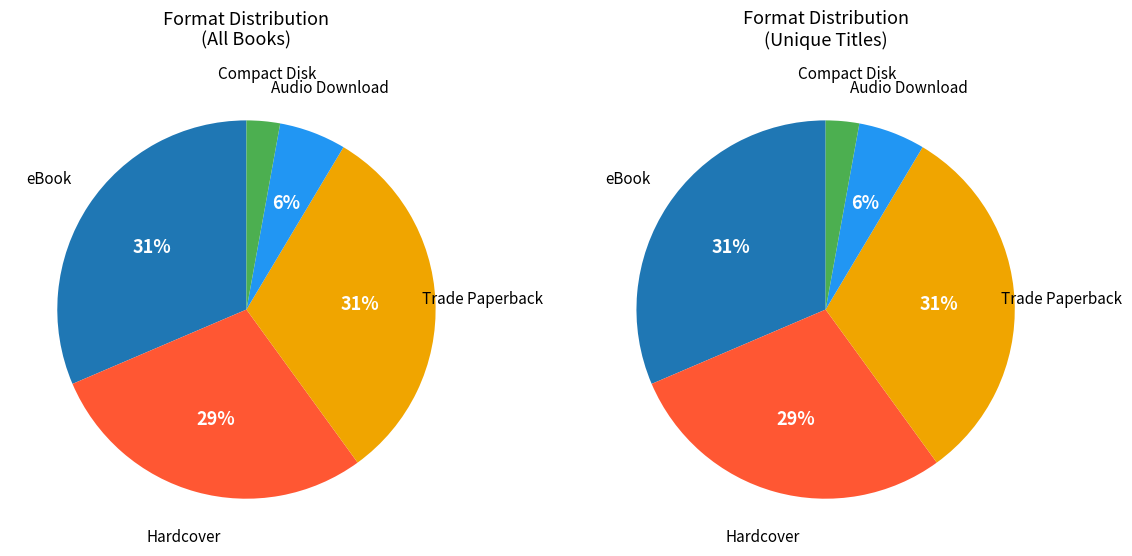

Is there a majority slice in this chart?

No